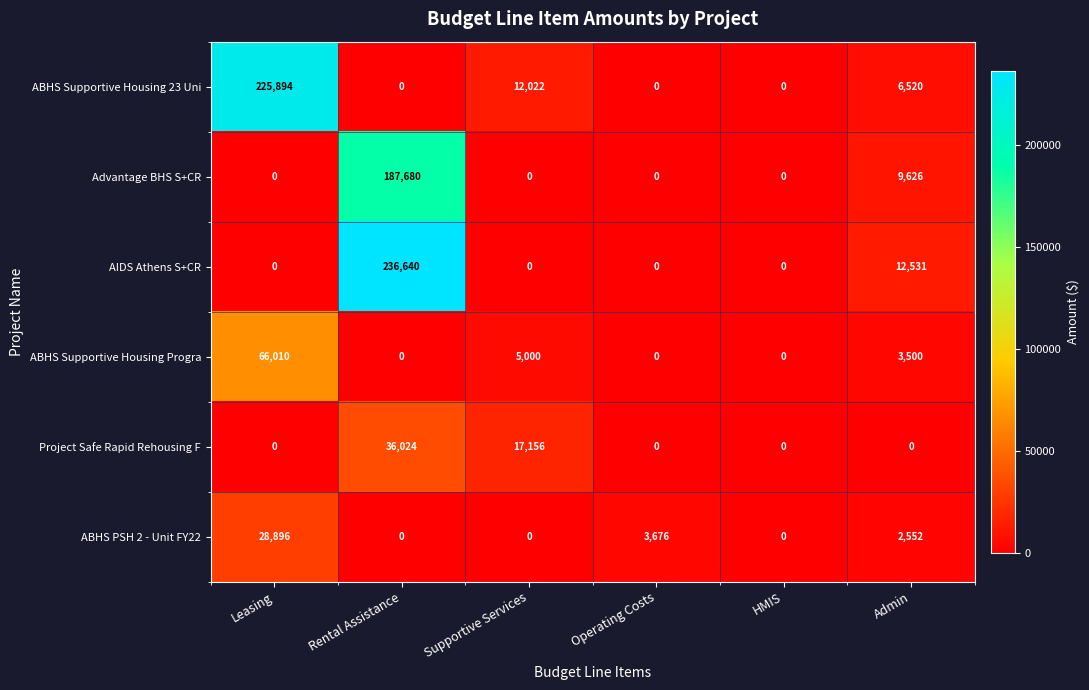

Is it true that AIDS Athens S+CR equals 159846 at Leasing?

False